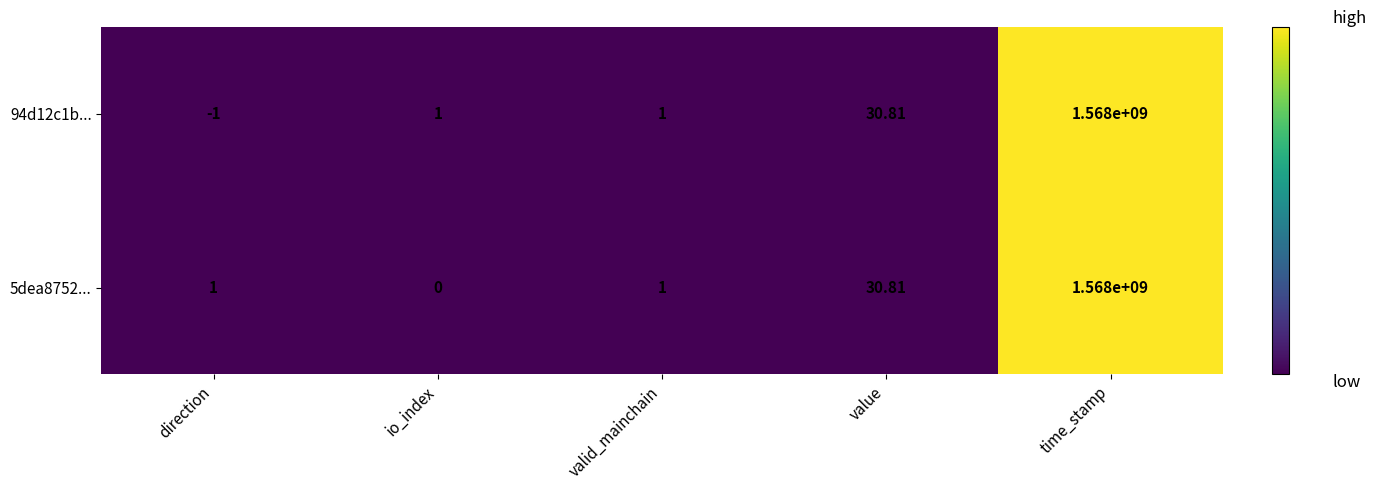

At which category is the sum across all series the highest?

time_stamp